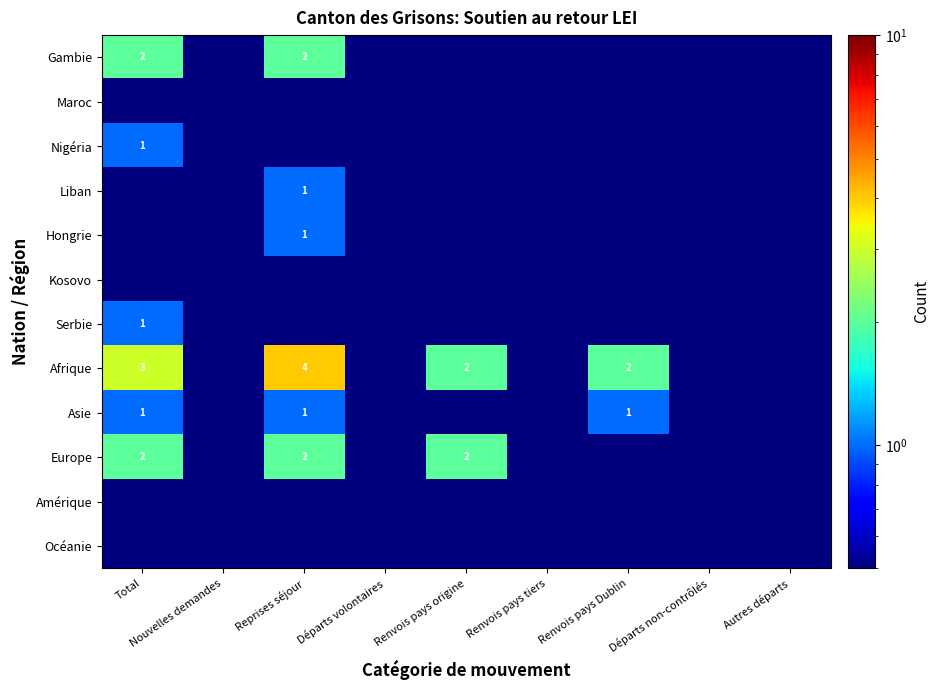

The Afrique series shows 1.1 at Total. True or false?

False